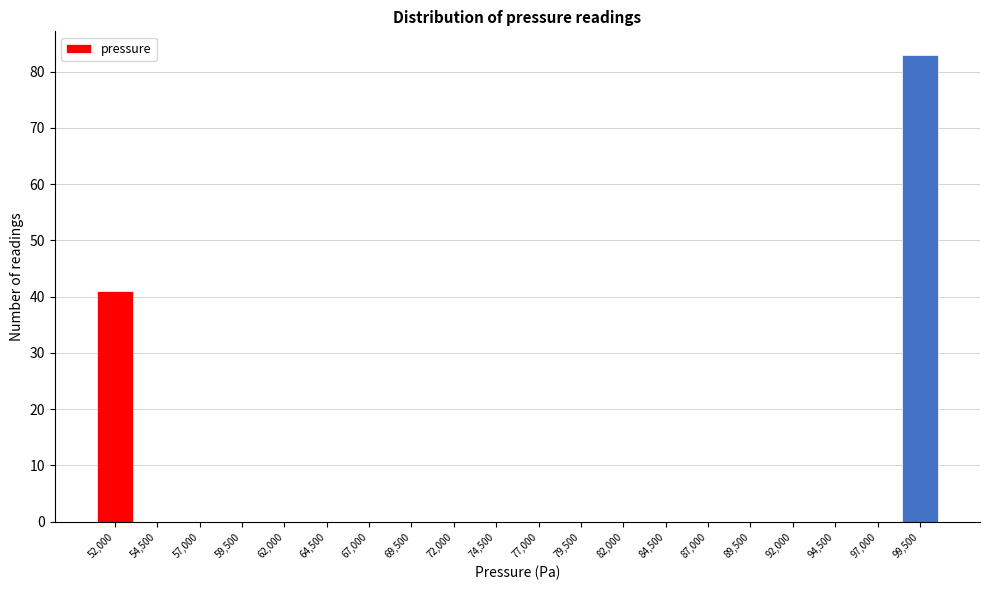

Reading right to left, what are all the values shown in this chart?

99,500=83	97,000=0	94,500=0	92,000=0	89,500=0	87,000=0	84,500=0	82,000=0	79,500=0	77,000=0	74,500=0	72,000=0	69,500=0	67,000=0	64,500=0	62,000=0	59,500=0	57,000=0	54,500=0	52,000=41